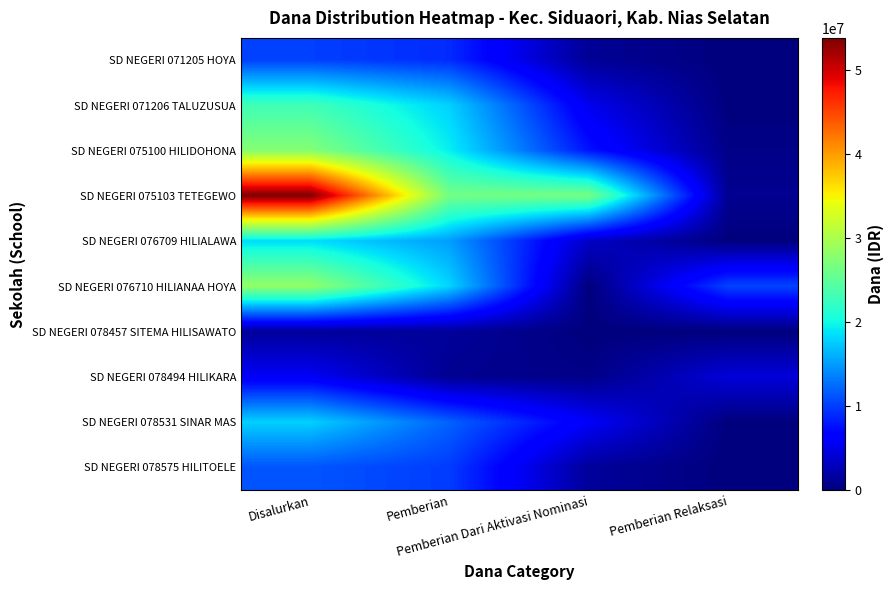

List the series in order of their peak value, highest first.

SD NEGERI 075103 TETEGEWO, SD NEGERI 076710 HILIANAA HOYA, SD NEGERI 075100 HILIDOHONA, SD NEGERI 071206 TALUZUSUA, SD NEGERI 076709 HILIALAWA, SD NEGERI 078531 SINAR MAS, SD NEGERI 078575 HILITOELE, SD NEGERI 071205 HOYA, SD NEGERI 078494 HILIKARA, SD NEGERI 078457 SITEMA HILISAWATO